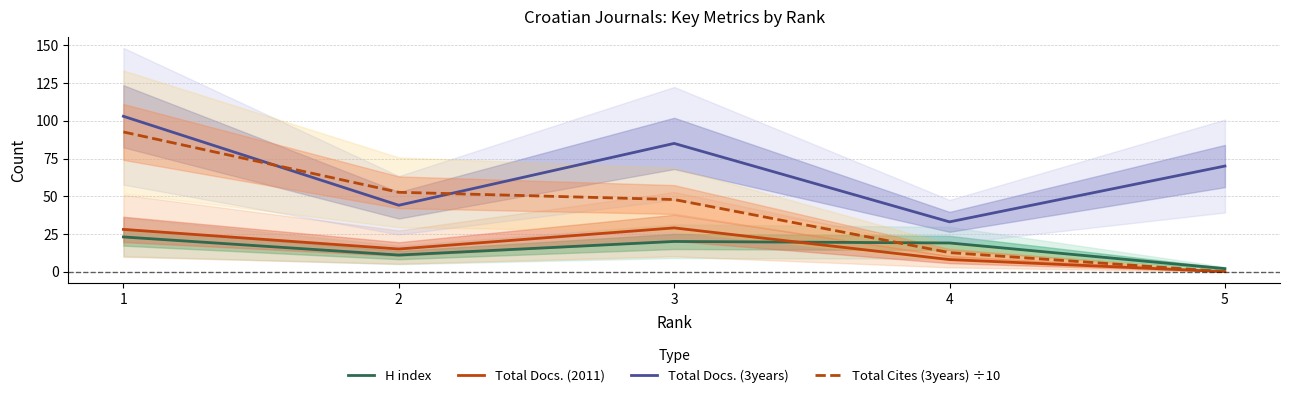

At which category is the sum across all series the highest?

1